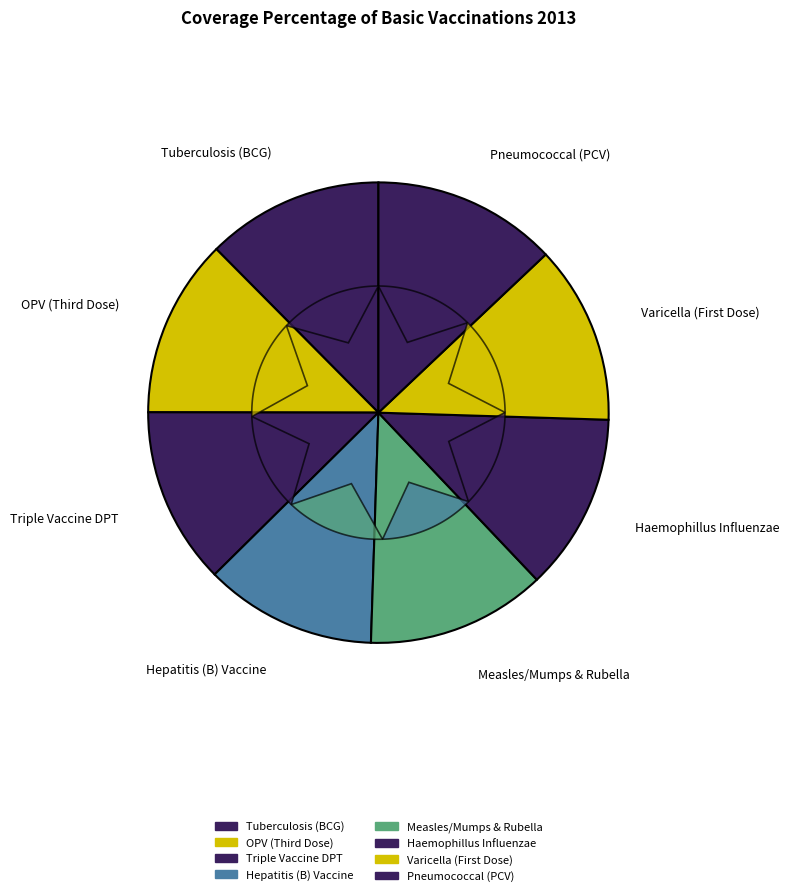

To the nearest percent, what is the difference between the largest and smallest slice percentages?

1%